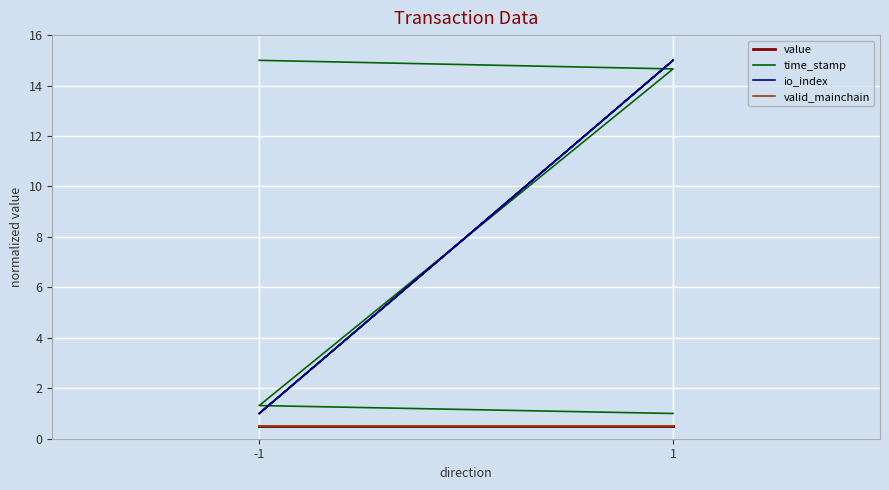

Is it true that valid_mainchain equals 0.8 at 1?

False